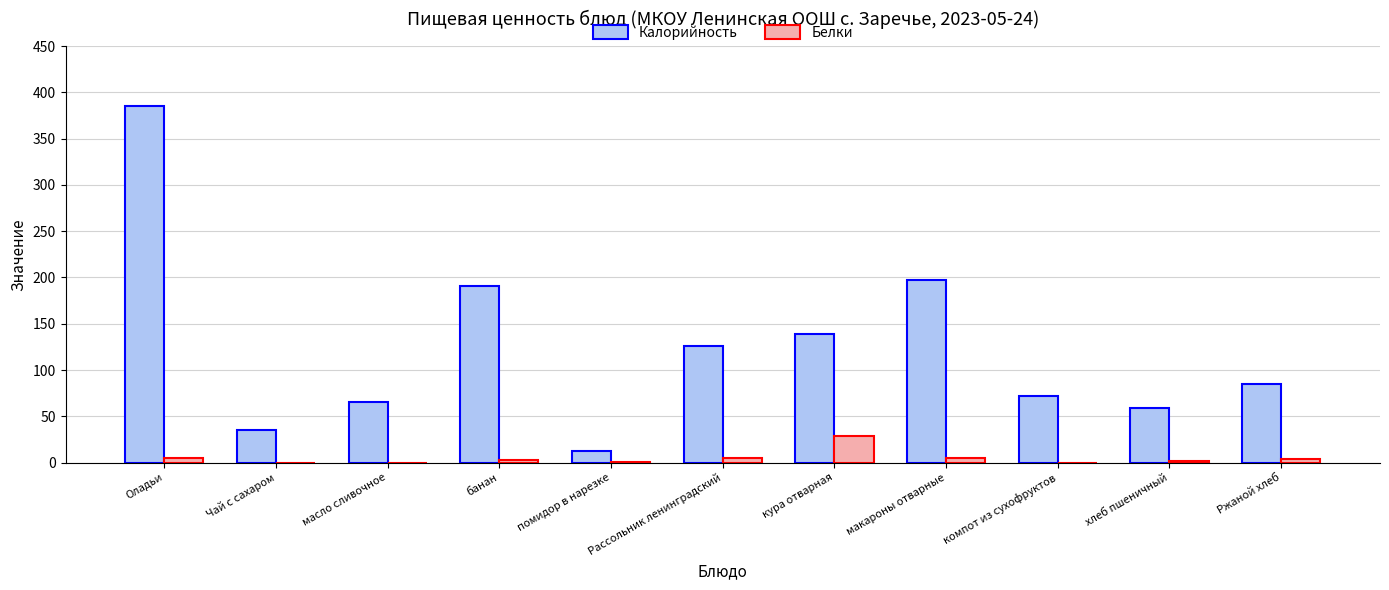

What is the maximum value shown in the chart?

385.0